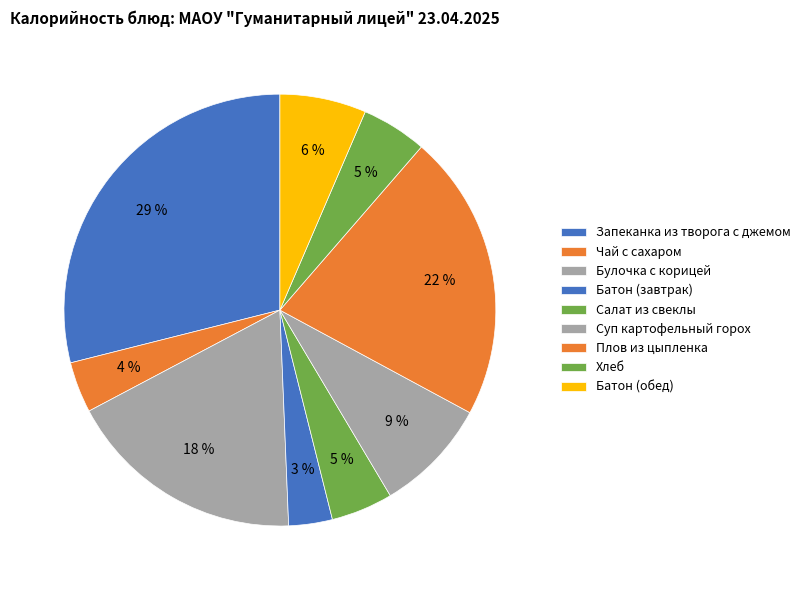

Combined, what portion of the pie is Чай с сахаром and Булочка с корицей?

21.7%